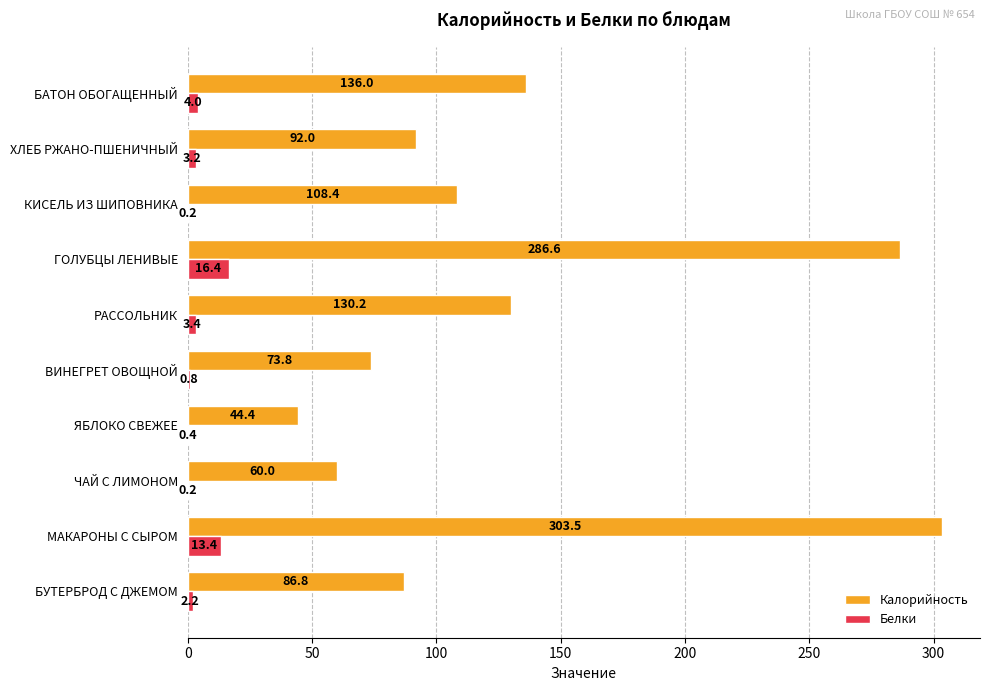

At which label does Калорийность reach its peak?

МАКАРОНЫ С СЫРОМ